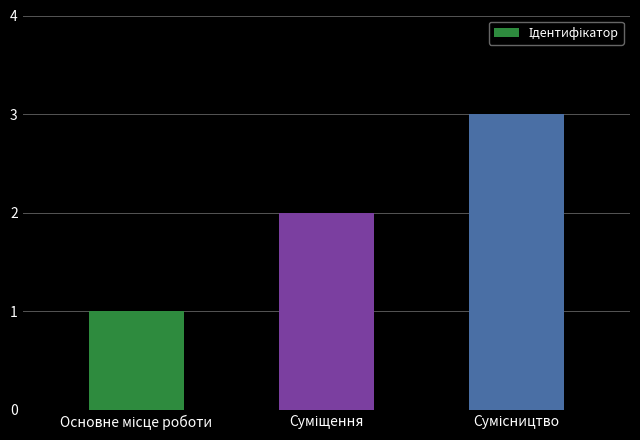

What is the greatest value displayed?

3